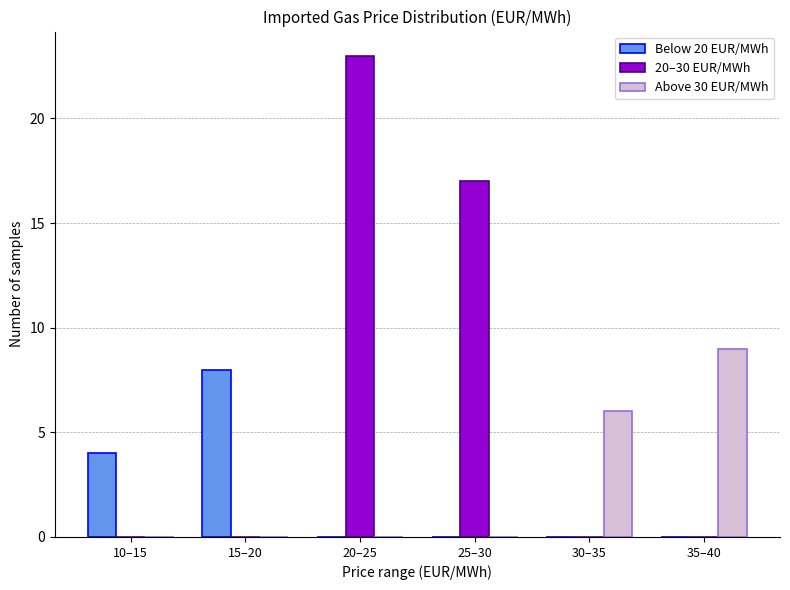

Reading right to left, extract all data points from this chart.

Below 20 EUR/MWh: 35–40=0	30–35=0	25–30=0	20–25=0	15–20=8	10–15=4
20–30 EUR/MWh: 35–40=0	30–35=0	25–30=17	20–25=23	15–20=0	10–15=0
Above 30 EUR/MWh: 35–40=9	30–35=6	25–30=0	20–25=0	15–20=0	10–15=0